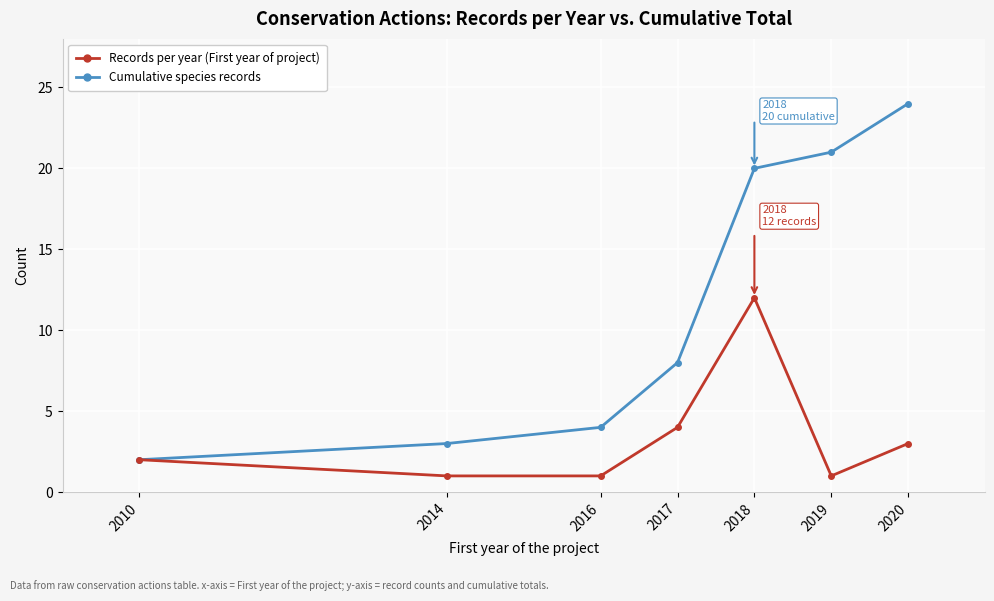

Is the value of Records per year (First year of project) at 2014 greater than the value of Cumulative species records at 2016?

No